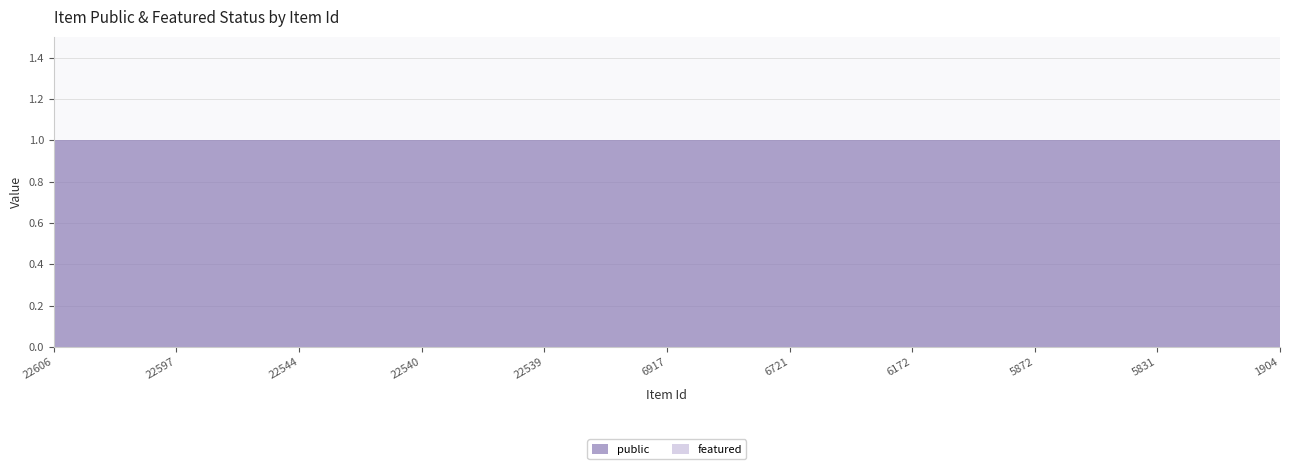

Reading right to left, transcribe all the data shown in this chart.

public: 1904=1	5831=1	5872=1	6172=1	6721=1	6917=1	22539=1	22540=1	22544=1	22597=1	22606=1
featured: 1904=0	5831=0	5872=0	6172=0	6721=0	6917=0	22539=0	22540=0	22544=0	22597=0	22606=0